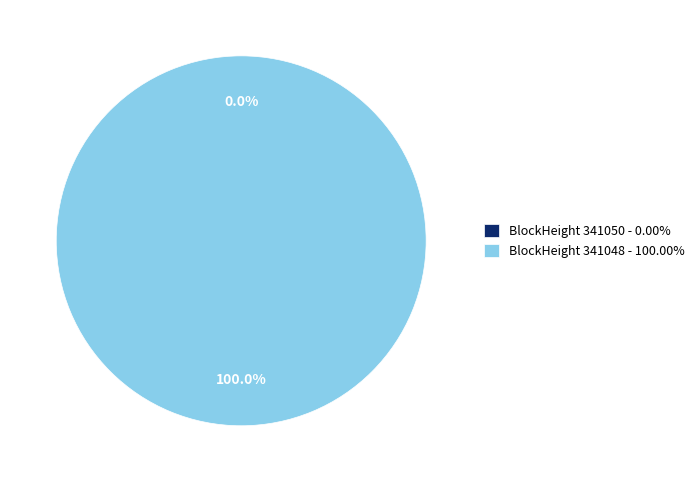

Which category accounts for the majority?

341048 (Nonce: 5278)